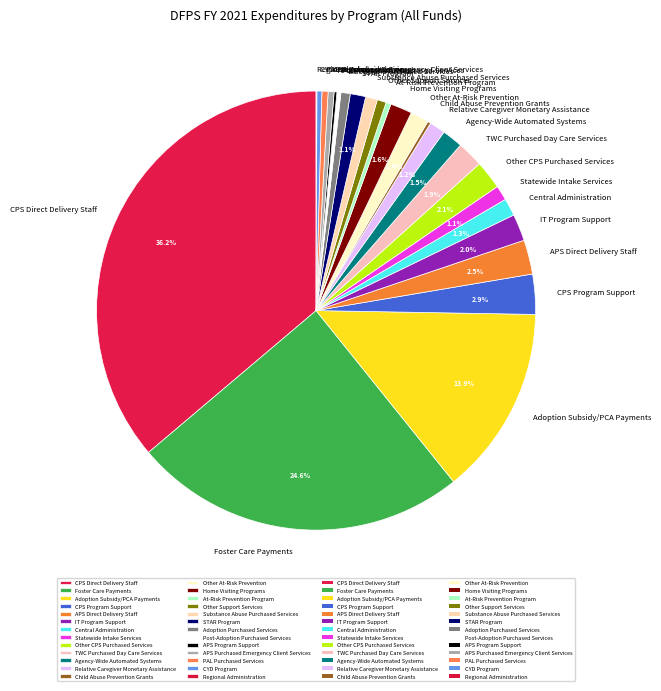

Which category has the biggest portion of the pie?

CPS Direct Delivery Staff